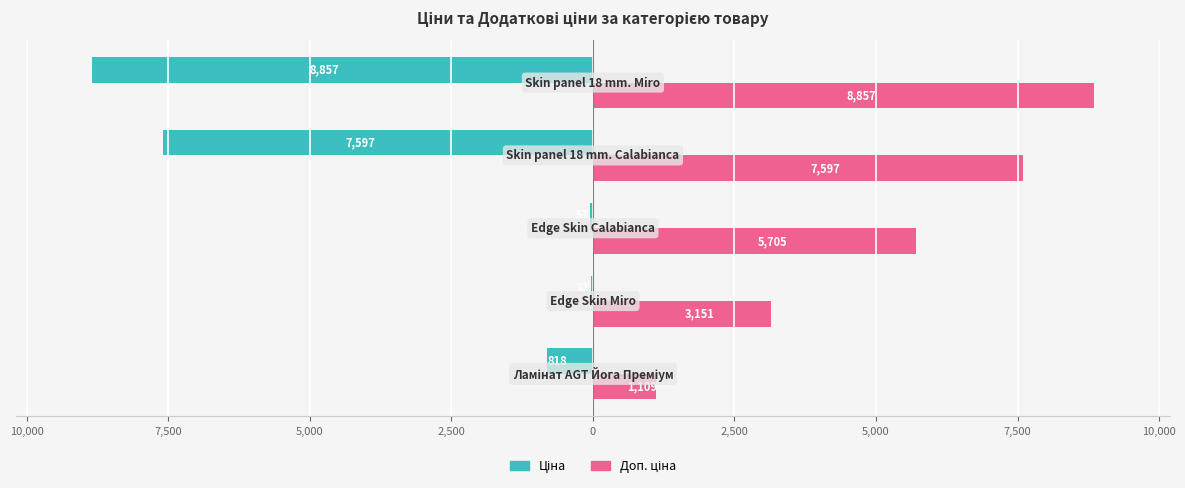

Reading left to right, what are all the values shown in this chart?

Ціна: -818.5	-31.5	-57.0	-7596.5	-8856.7
Доп. ціна: 1109.2	3151.0	5705.0	7596.5	8856.7